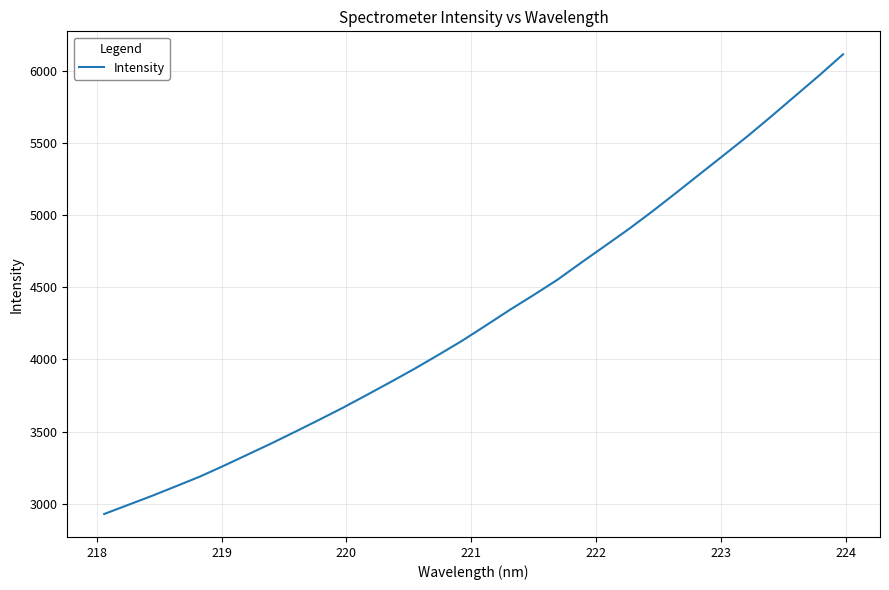

What is the greatest value displayed?

6113.0